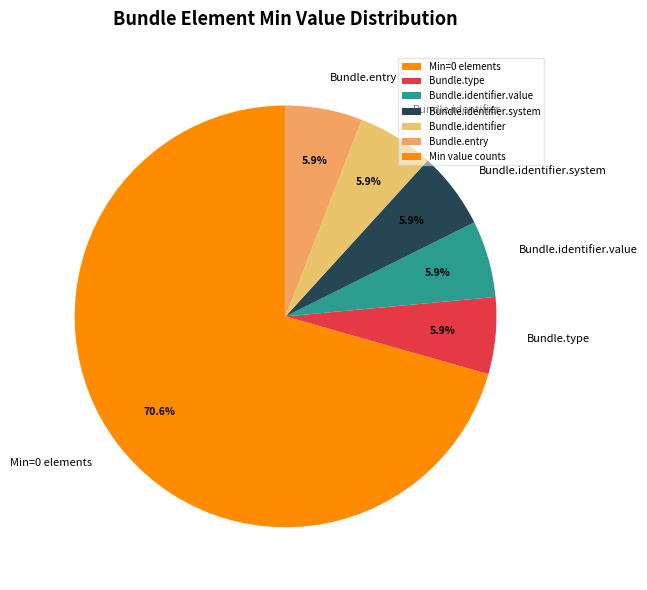

How many segments does this pie chart have?

6